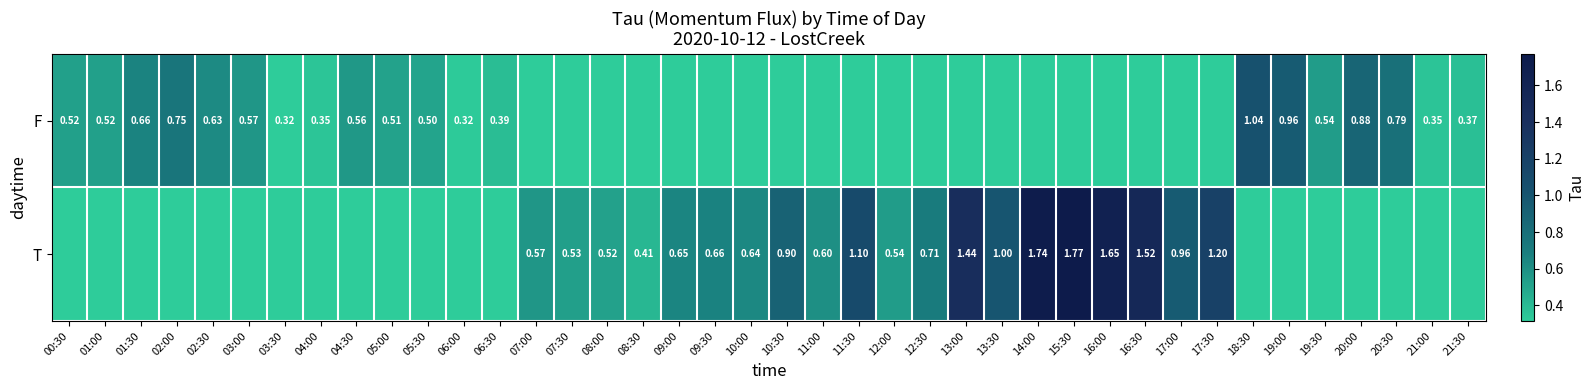

True or false: T has a value of 0.3 at 01:30.

True